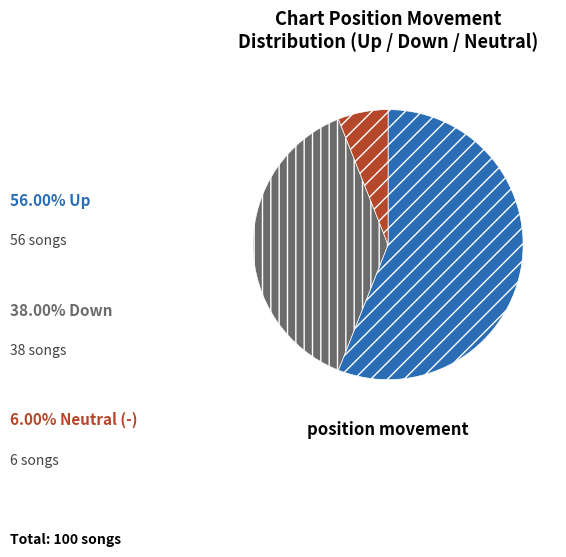

Is there a majority slice in this chart?

Yes